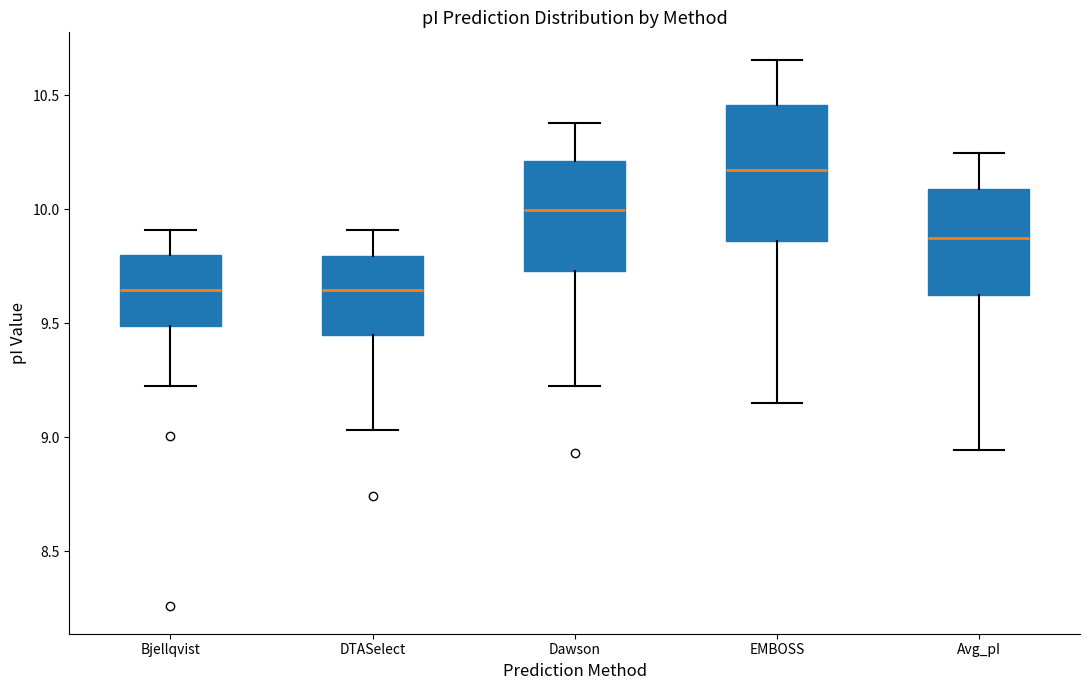

Reading left to right, transcribe this box plot: for each box, give where its median line is, the range the box spans, and where its two whiskers end, as read against the y-axis. The values are not printed on the chart, so give them approximately, as read against the axis.

Bjellqvist: median 9.65, box 9.50 to 9.80, whiskers 9.20 to 9.90
DTASelect: median 9.65, box 9.45 to 9.80, whiskers 9.05 to 9.90
Dawson: median 10.00, box 9.75 to 10.20, whiskers 9.20 to 10.40
EMBOSS: median 10.20, box 9.85 to 10.45, whiskers 9.15 to 10.65
Avg_pI: median 9.90, box 9.60 to 10.10, whiskers 8.95 to 10.25